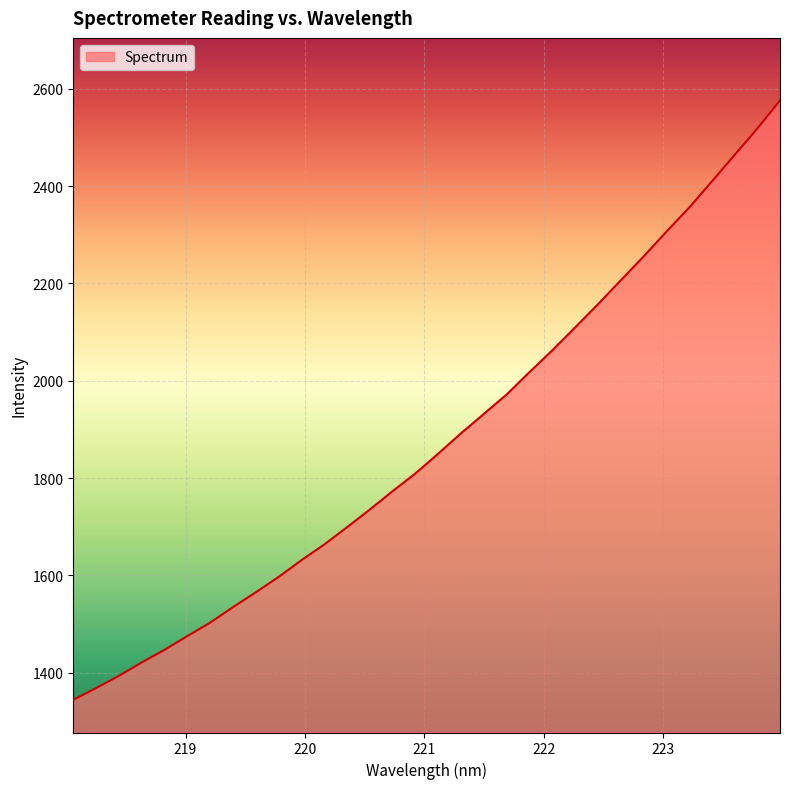

What is the minimum value shown in the chart?

1343.8